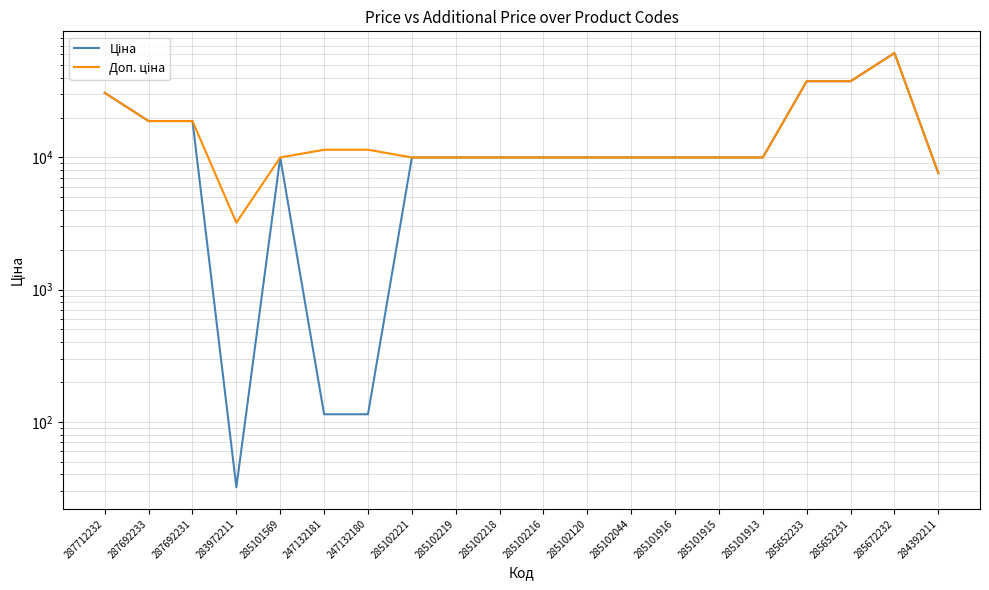

What position from the left is 285102218?

10